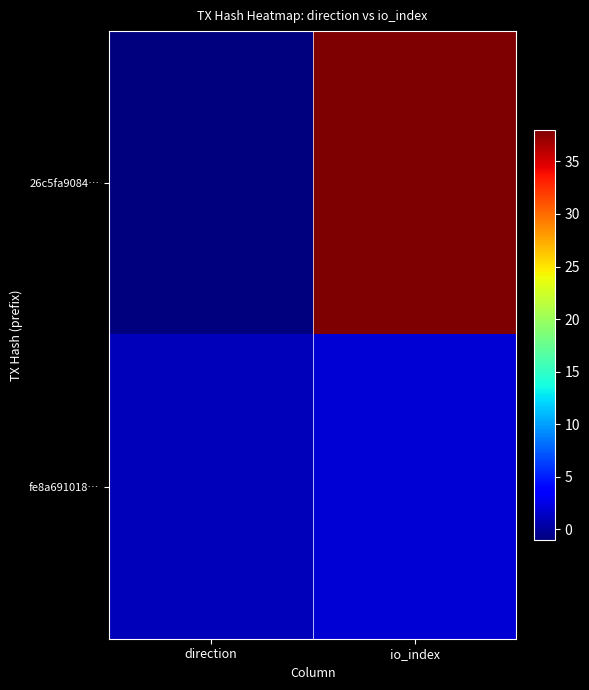

Reading left to right, list all the values displayed in this chart.

26c5fa9084…: direction=-1	io_index=38
fe8a691018…: direction=1	io_index=2